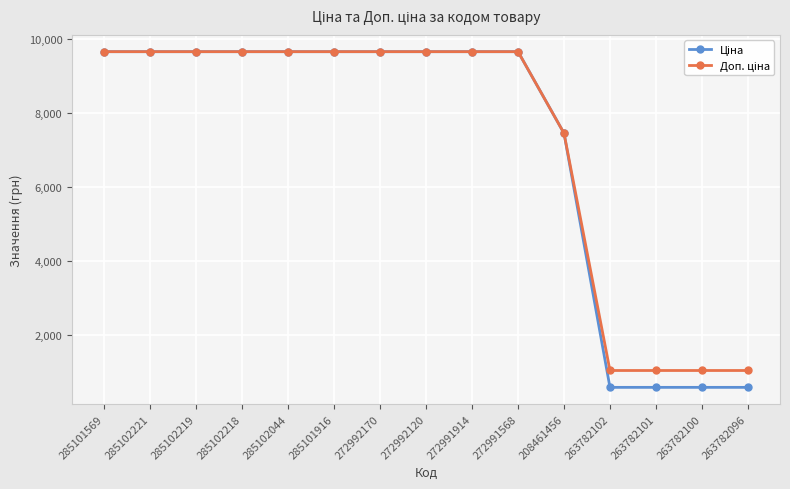

What is the minimum value shown in the chart?

567.7